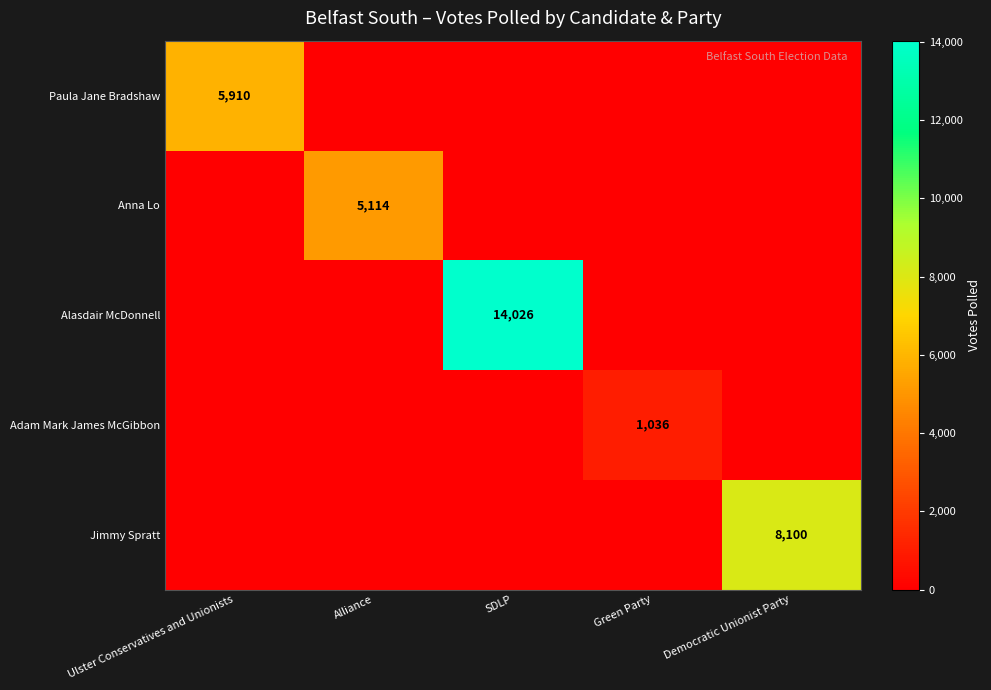

The value of Paula Jane Bradshaw at Ulster Conservatives and Unionists is 5910. True or false?

True